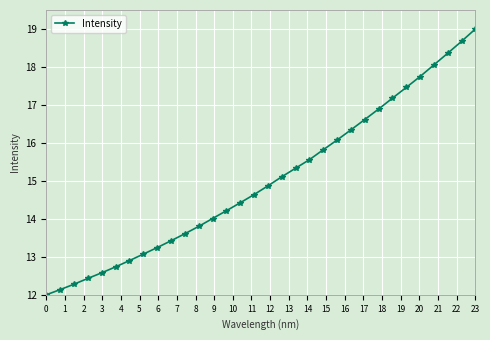

Reading left to right, extract all data points from this chart.

12.0	12.1	12.3	12.4	12.6	12.7	12.9	13.1	13.2	13.4	13.6	13.8	14.0	14.2	14.4	14.6	14.9	15.1	15.3	15.6	15.8	16.1	16.3	16.6	16.9	17.2	17.5	17.7	18.1	18.4	18.7	19.0